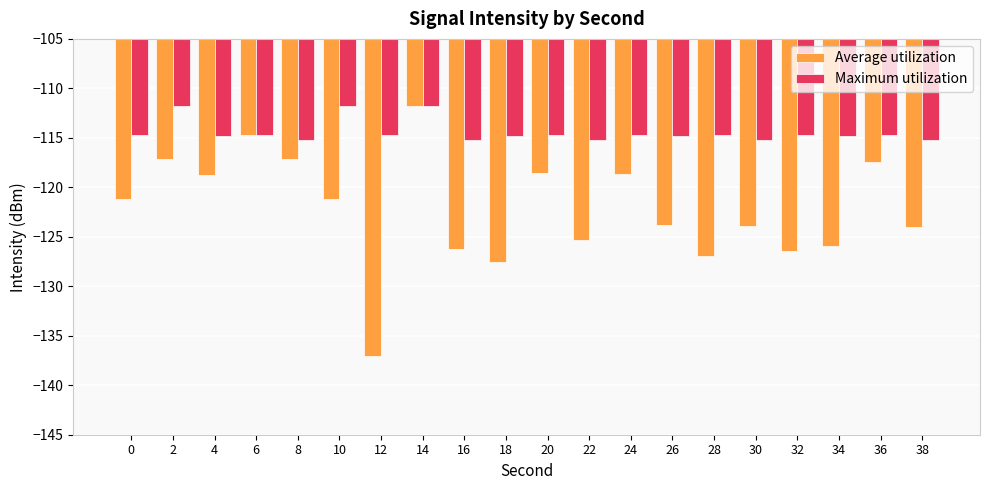

Which series changed the most between 6 and 26?

Average utilization